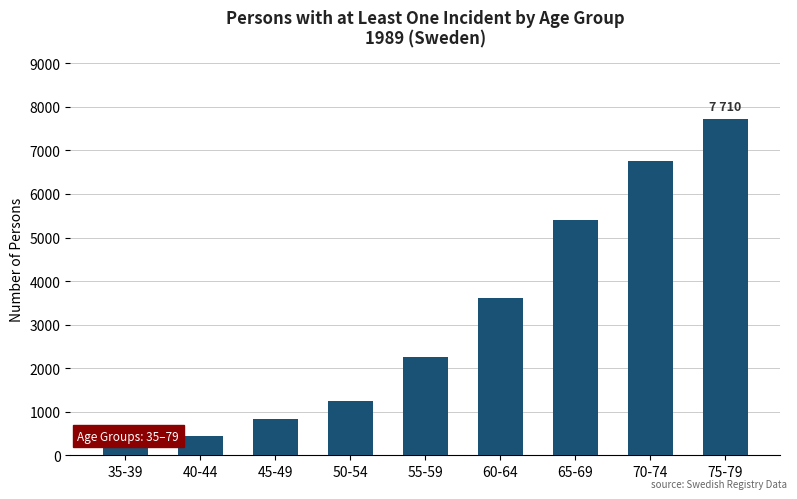

At which category does the chart reach its peak across all series?

75-79